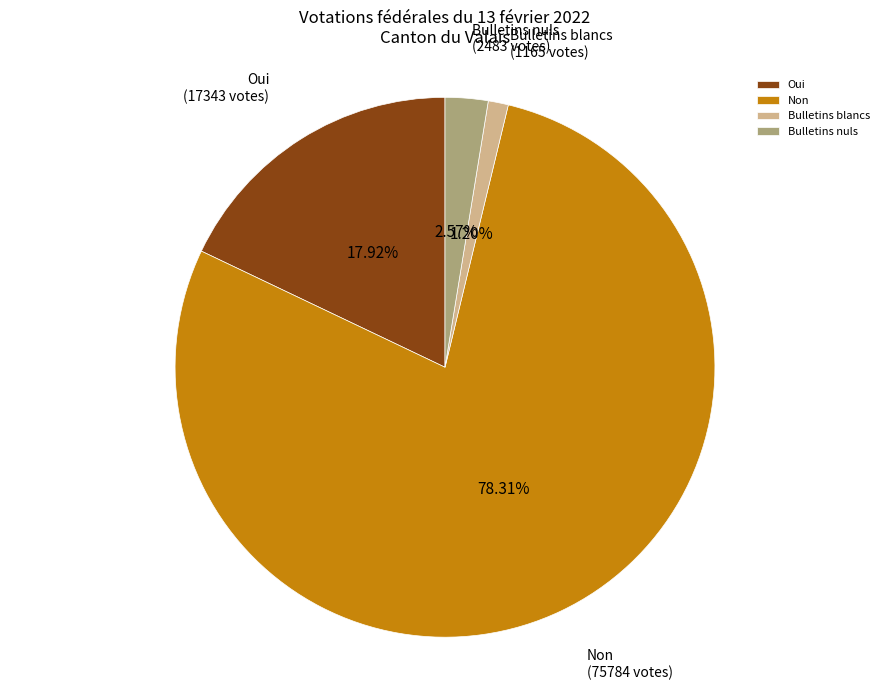

To the nearest percent, what portion does Non represent?

78%